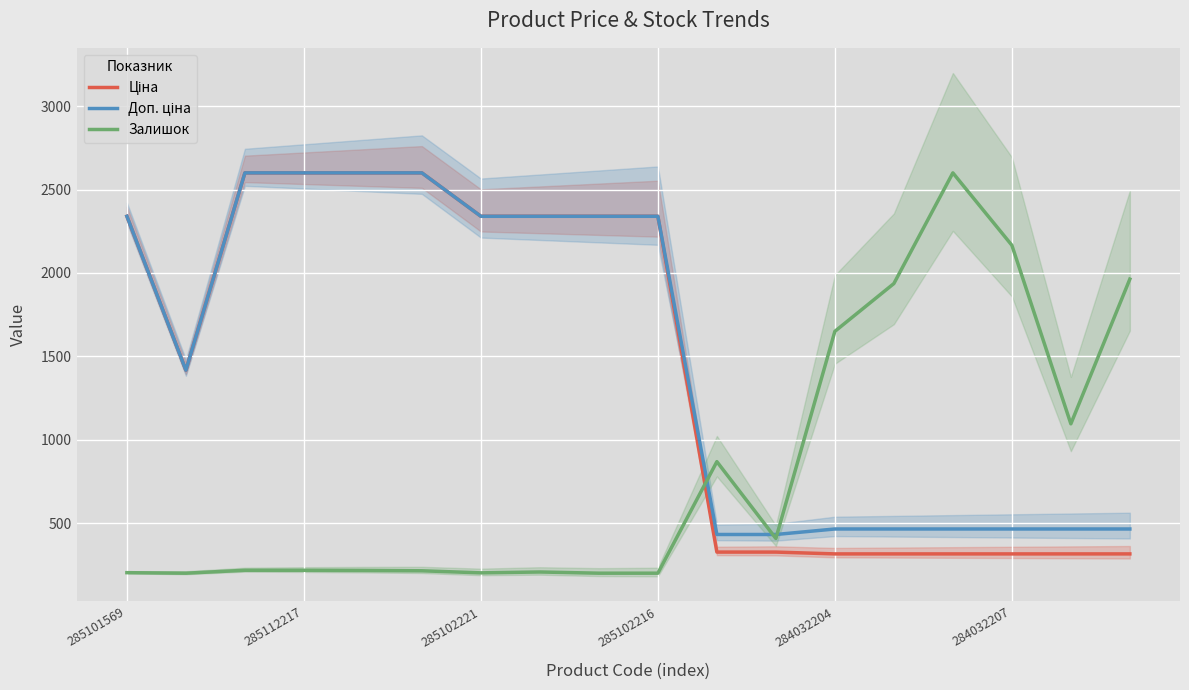

Is it true that Залишок equals 733.2 at 284032207?

False